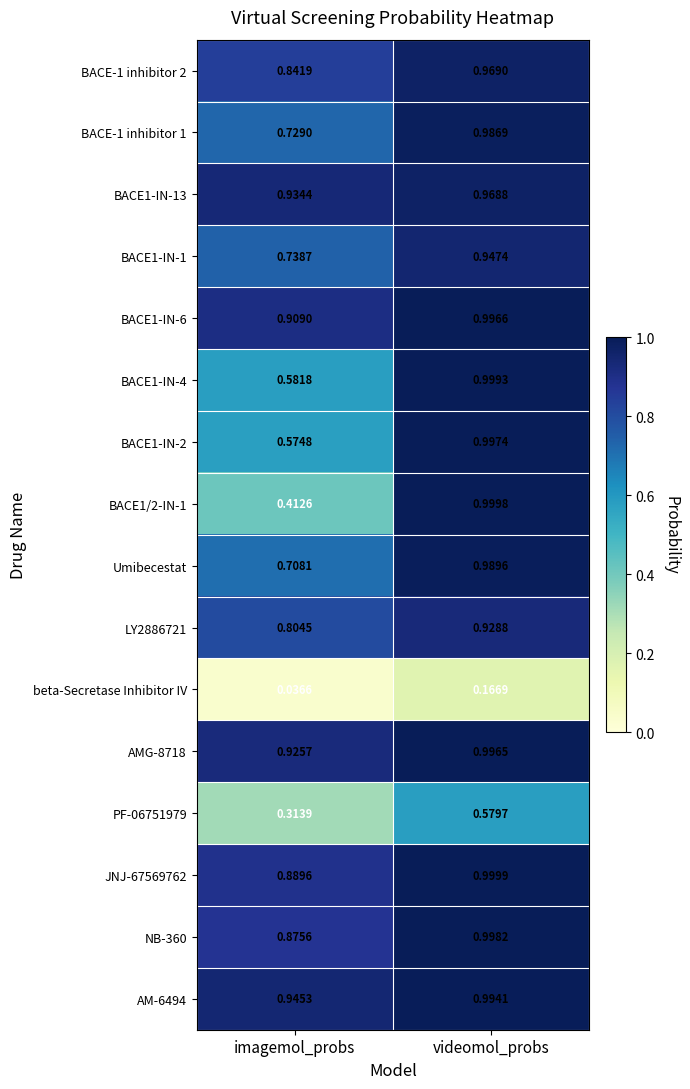

At which label is JNJ-67569762 closest to 0?

imagemol_probs